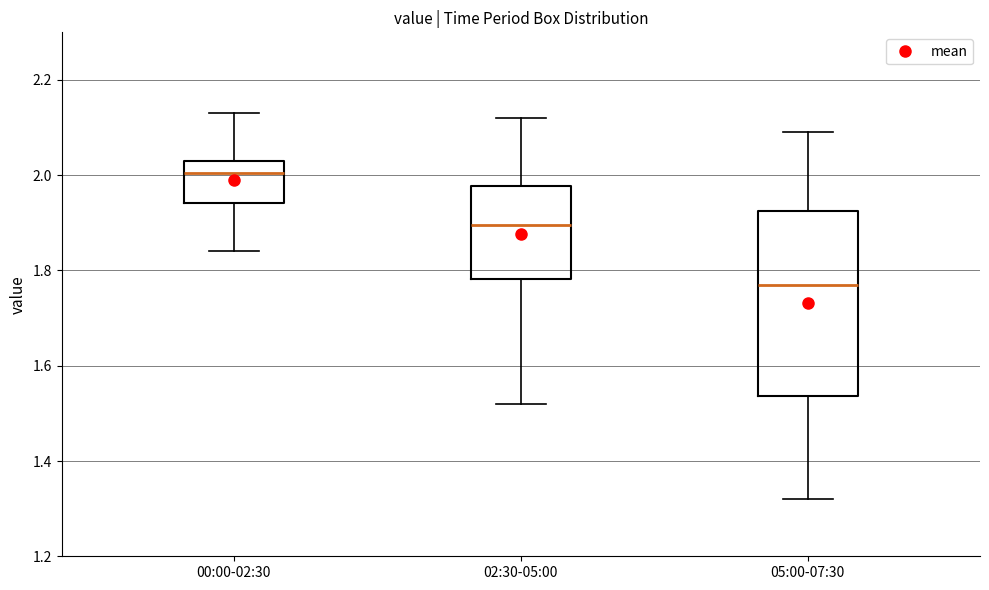

Comparing the boxes themselves (not the whiskers), which one is the tallest?

05:00-07:30